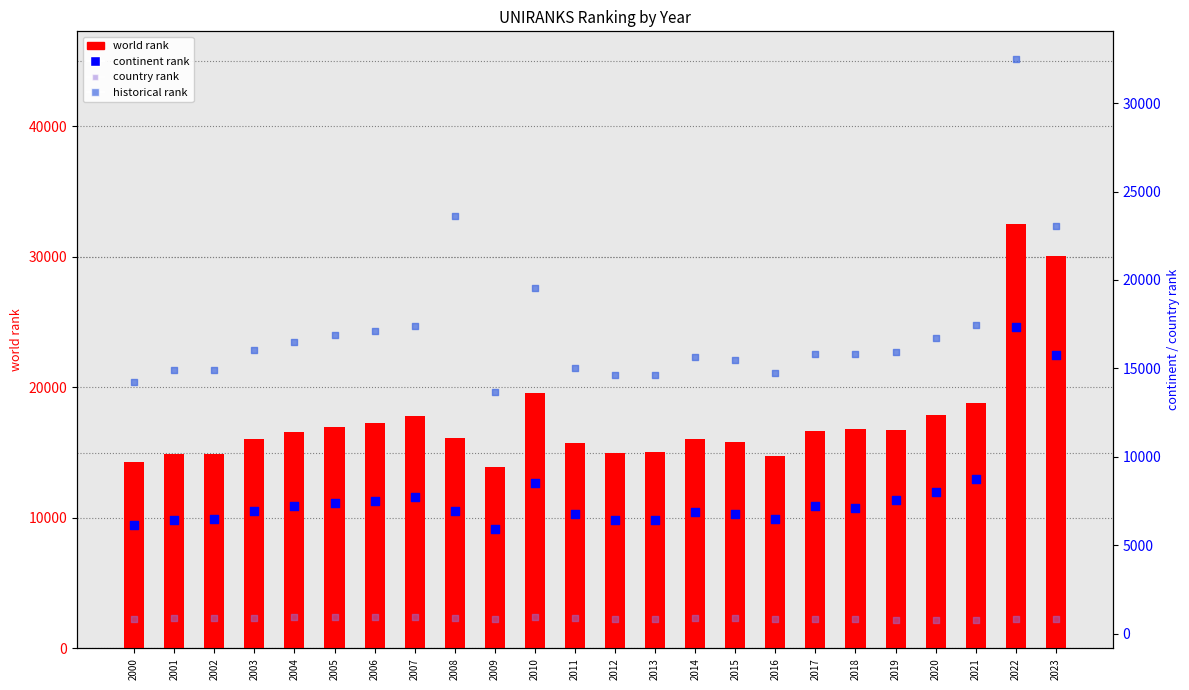

At how many categories does at least one series exceed 7504?

24